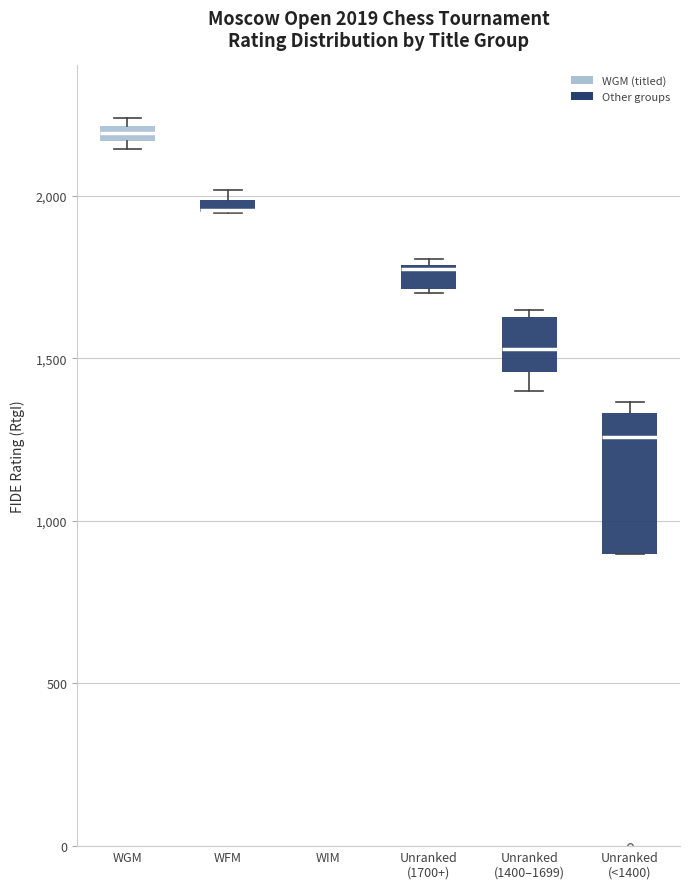

Comparing the boxes themselves (not the whiskers), which one is the tallest?

Unranked (<1400)